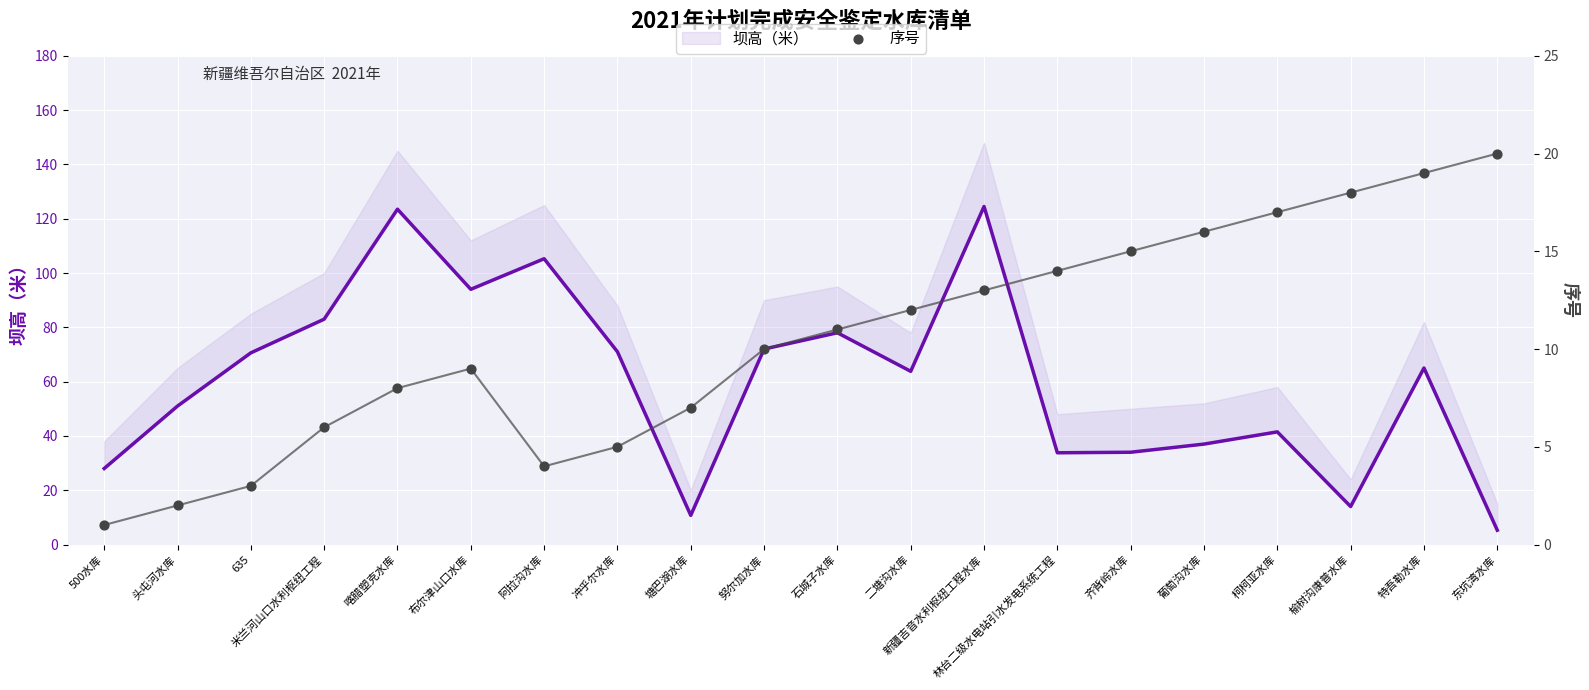

At how many categories does at least one series exceed 123?

2